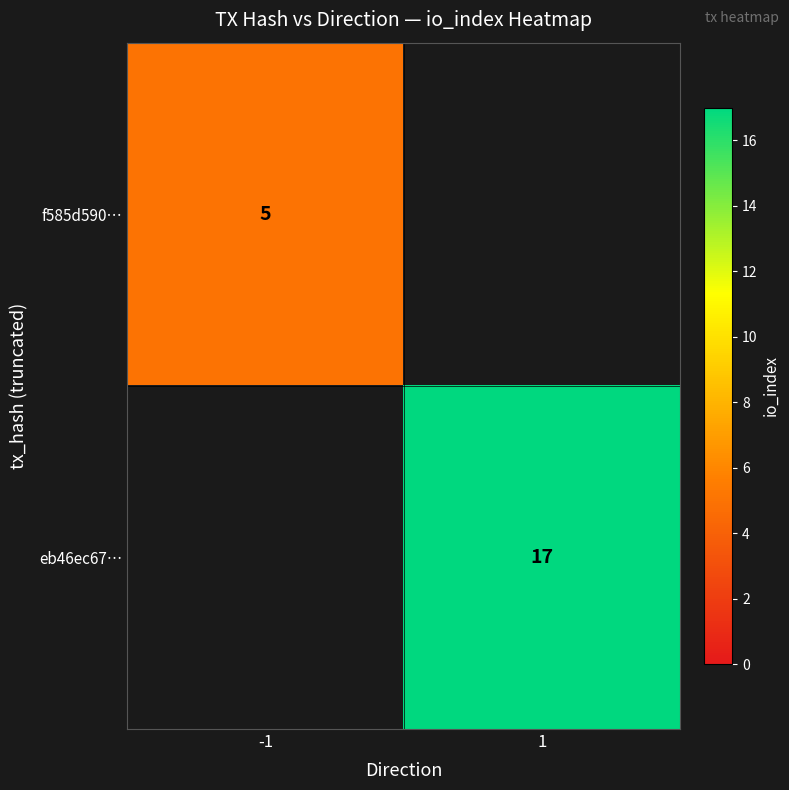

The value of f585d590… at -1 is 5. True or false?

True